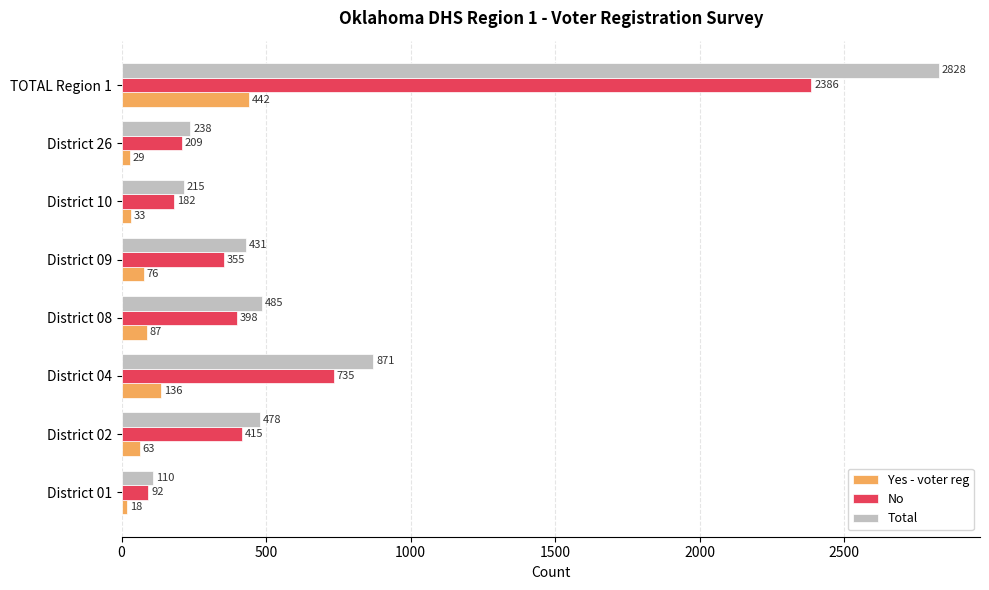

What is the difference between the maximum and second lowest values in the Yes - voter reg series?

413